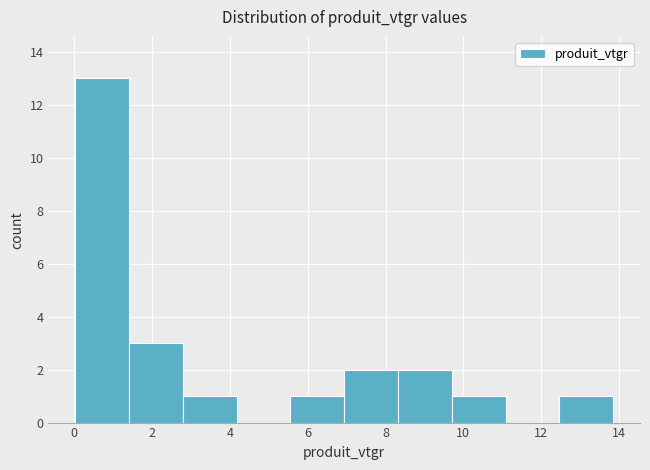

Which range on the x-axis has the tallest bar?

0.0 to 1.4